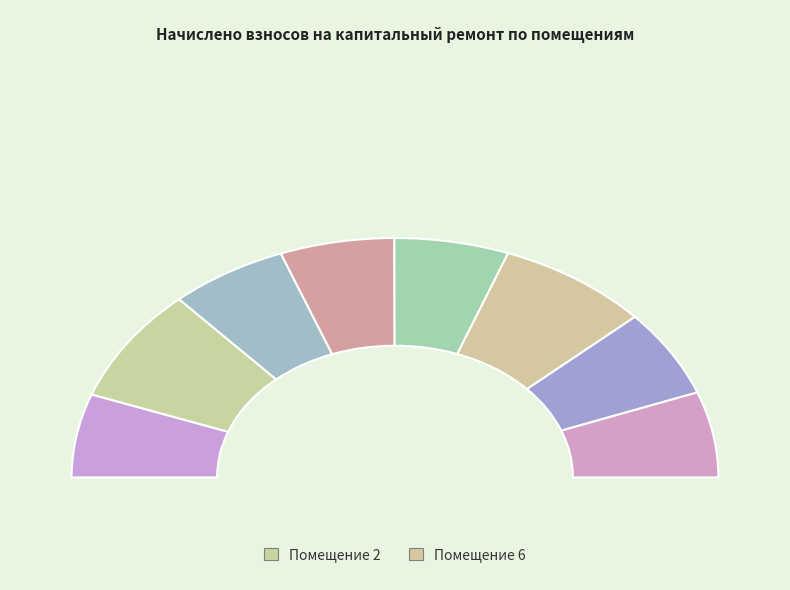

Which category has the biggest portion of the pie?

2